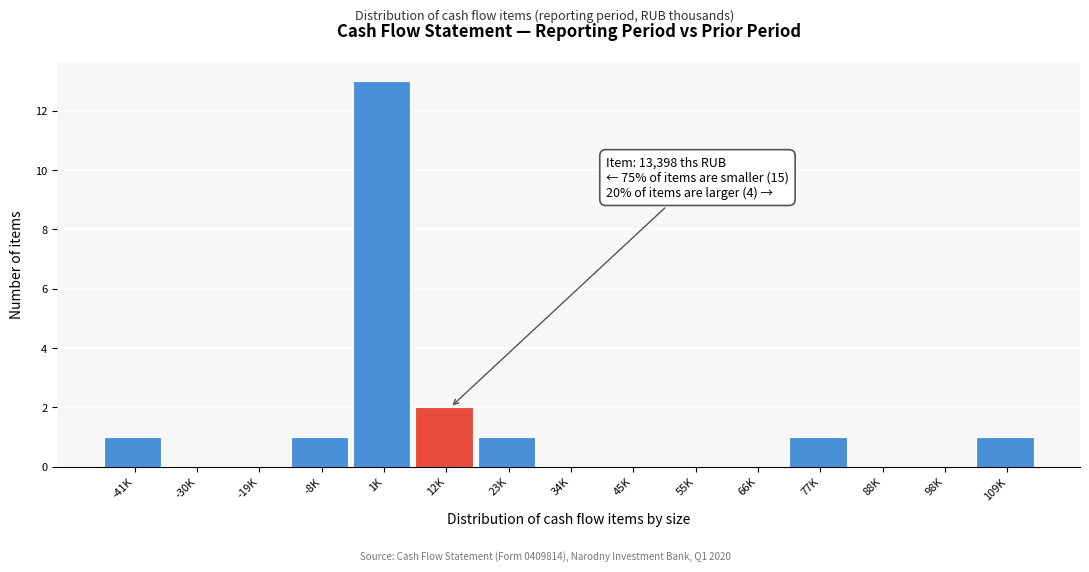

Reading right to left, extract all data points from this chart.

109K=1	98K=0	88K=0	77K=1	66K=0	55K=0	45K=0	34K=0	23K=1	12K=2	1K=13	-8K=1	-19K=0	-30K=0	-41K=1